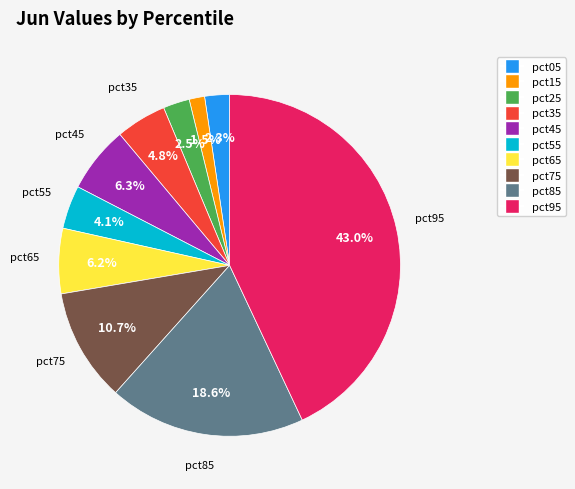

What is the smallest slice in the pie chart?

pct15